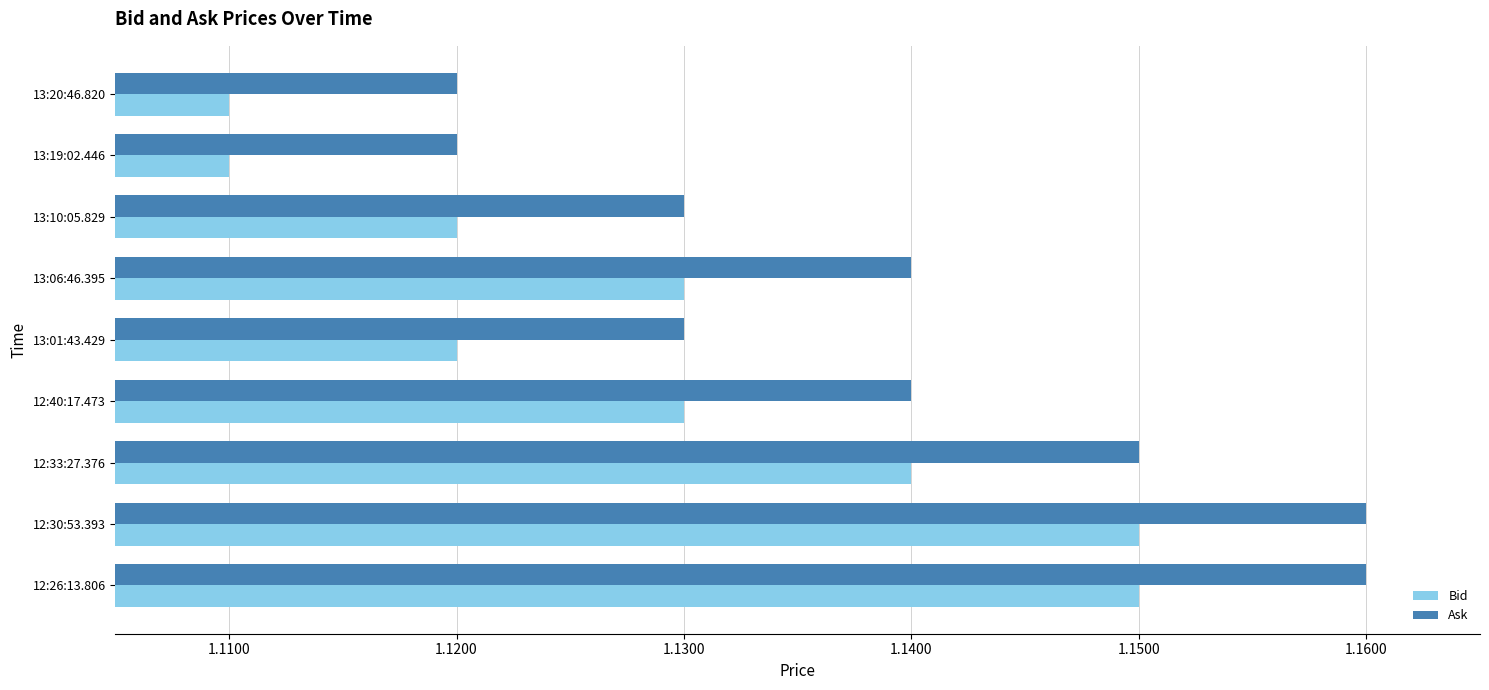

At how many categories does at least one series exceed 1?

9